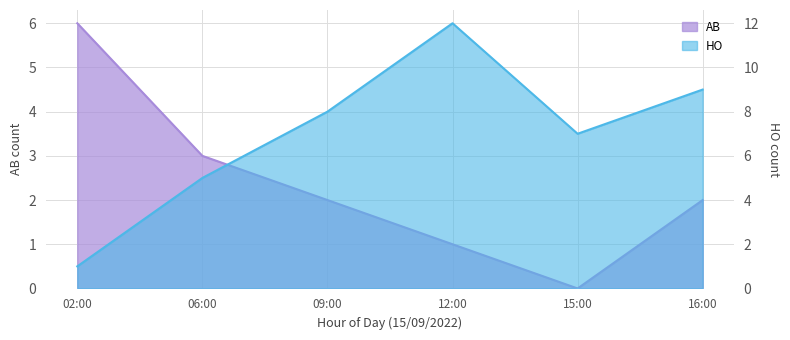

What is the average value of the AB series?

2